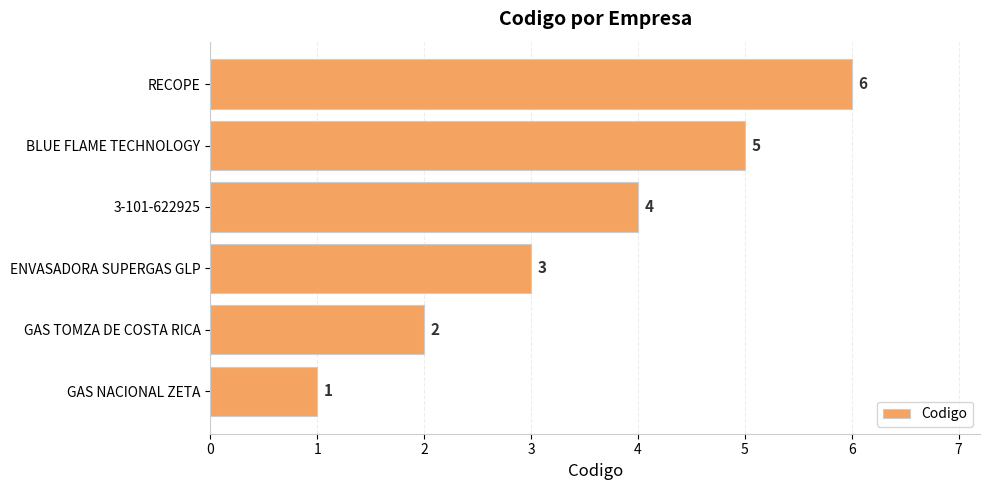

The chart shows a value of 2 at GAS TOMZA DE COSTA RICA. True or false?

True